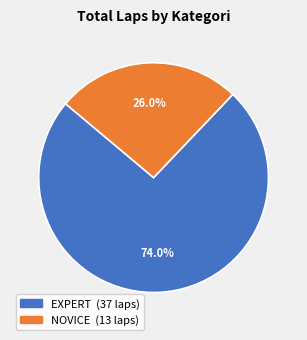

How many slices are in this pie chart?

2